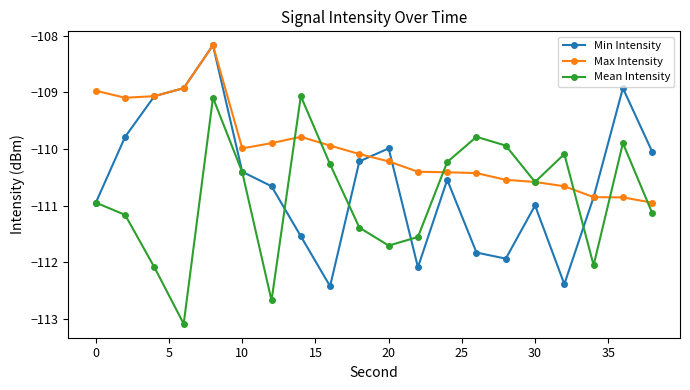

Which series has the largest range (max minus min)?

Min Intensity